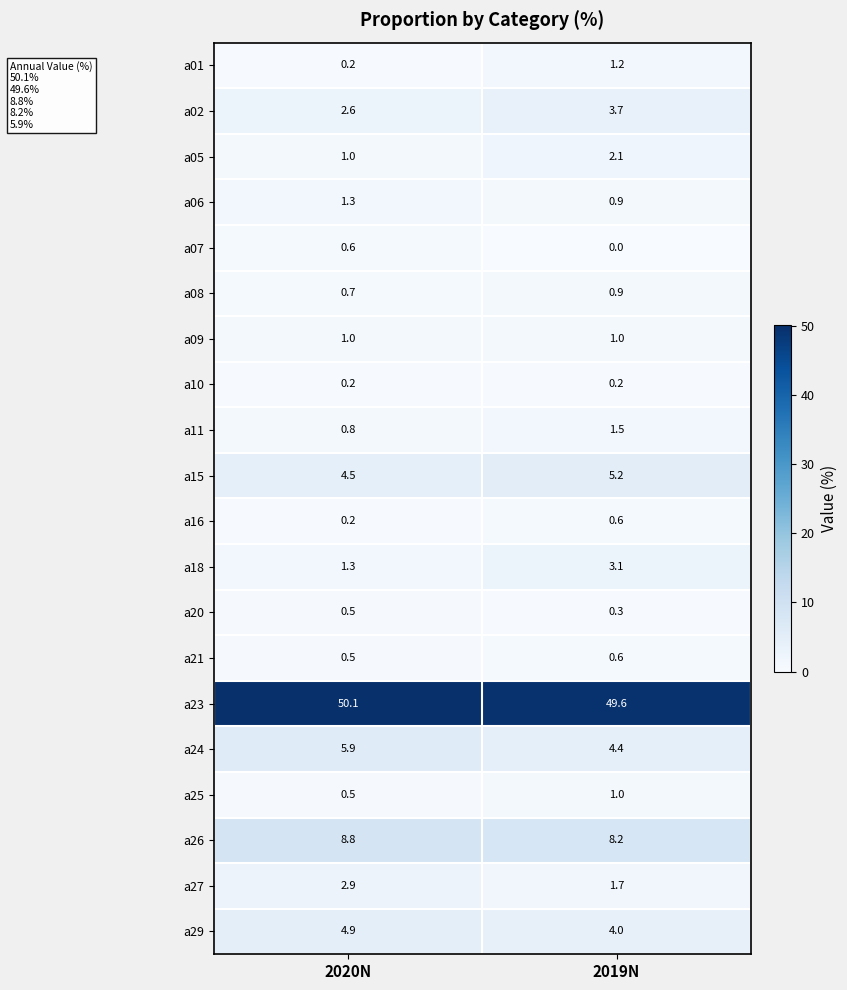

The a05 series shows 2.8 at 2019N. True or false?

False